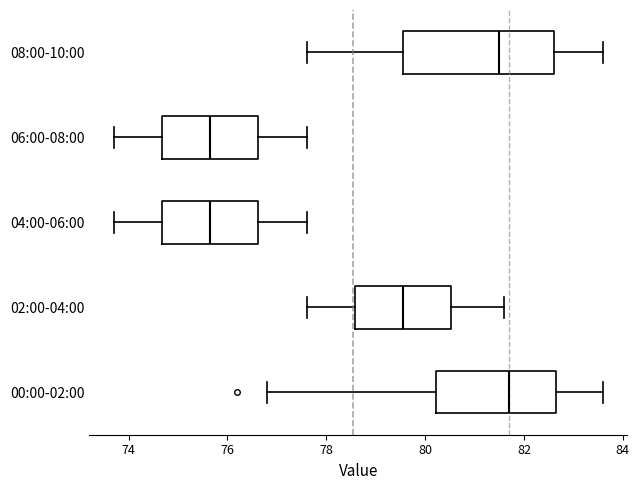

Reading bottom to top, transcribe this box plot: for each box, give where its median line is, the range the box spans, and where its two whiskers end, as read against the x-axis. The values are not printed on the chart, so give them approximately, as read against the axis.

00:00-02:00: median 81.8, box 80.2 to 82.6, whiskers 76.8 to 83.6
02:00-04:00: median 79.6, box 78.6 to 80.6, whiskers 77.6 to 81.6
04:00-06:00: median 75.6, box 74.6 to 76.6, whiskers 73.8 to 77.6
06:00-08:00: median 75.6, box 74.6 to 76.6, whiskers 73.8 to 77.6
08:00-10:00: median 81.6, box 79.6 to 82.6, whiskers 77.6 to 83.6